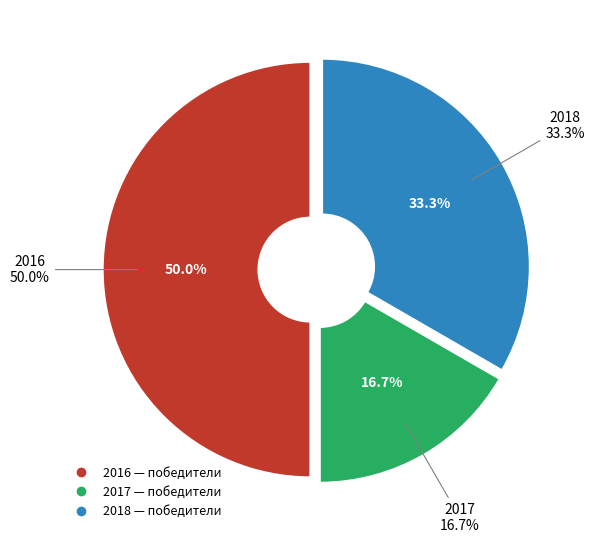

To the nearest percent, what is the combined percentage of 2016 and 2018?

83%